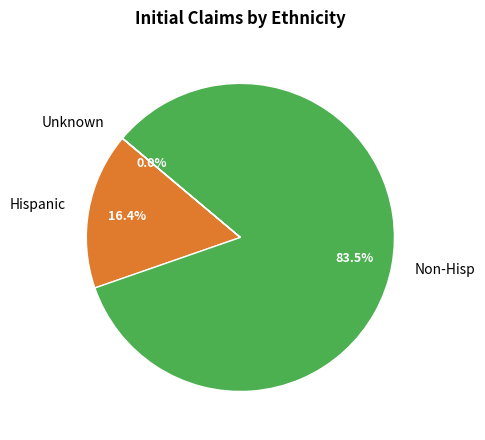

What portion of the pie excludes Hispanic?

83.6%